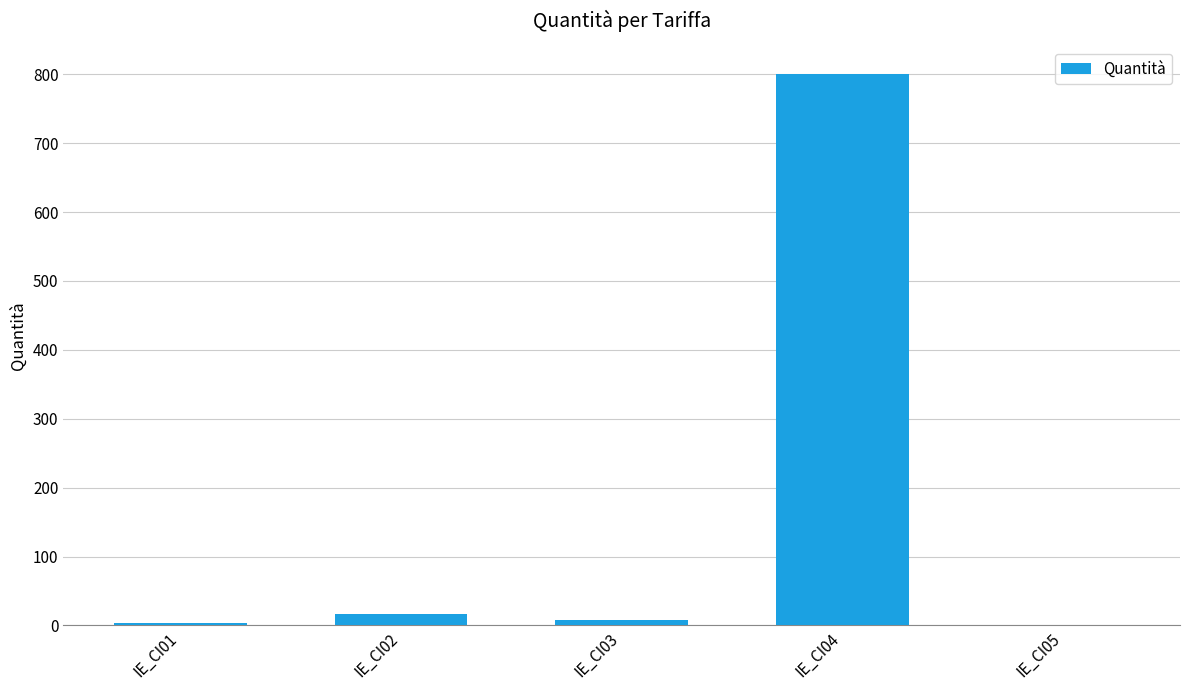

At which category does the chart reach its peak across all series?

IE_CI04